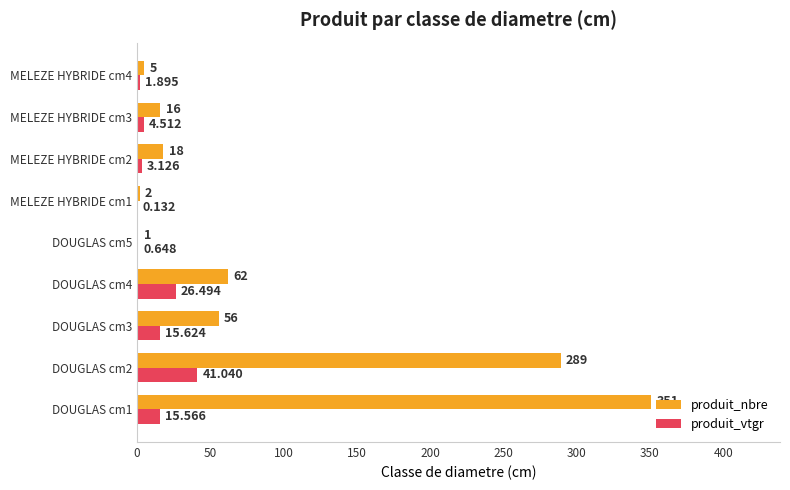

How many data points in produit_vtgr are above 4?

5